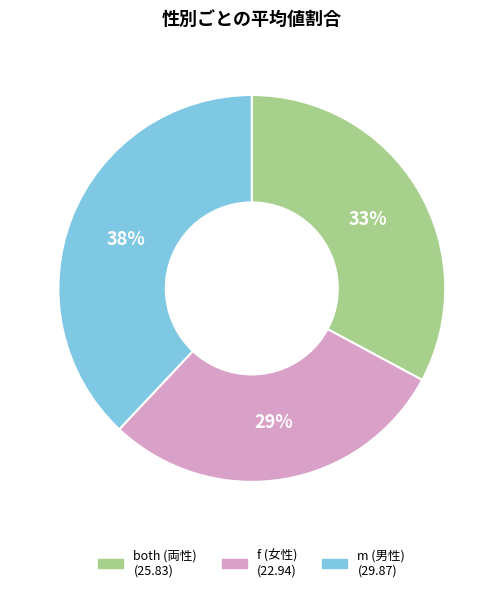

To the nearest percent, what is the difference between the largest and smallest slice percentages?

9%